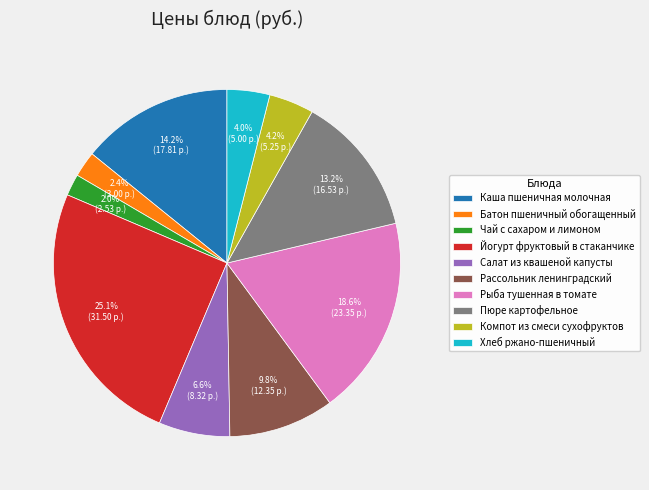

To the nearest percent, what portion does Батон пшеничный обогащенный represent?

2%